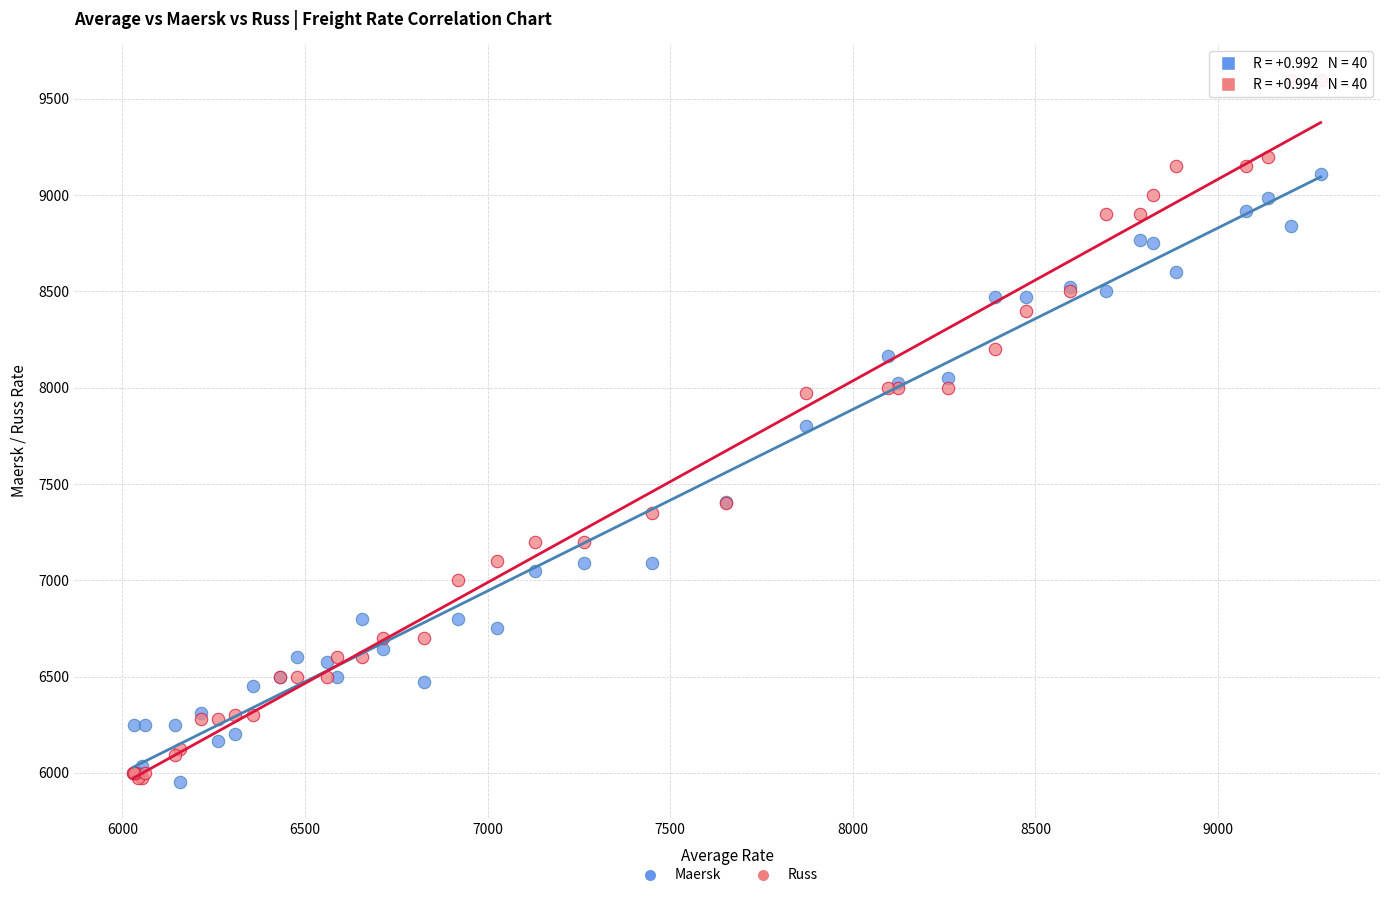

What are all the series names shown in the legend?

Maersk, Russ